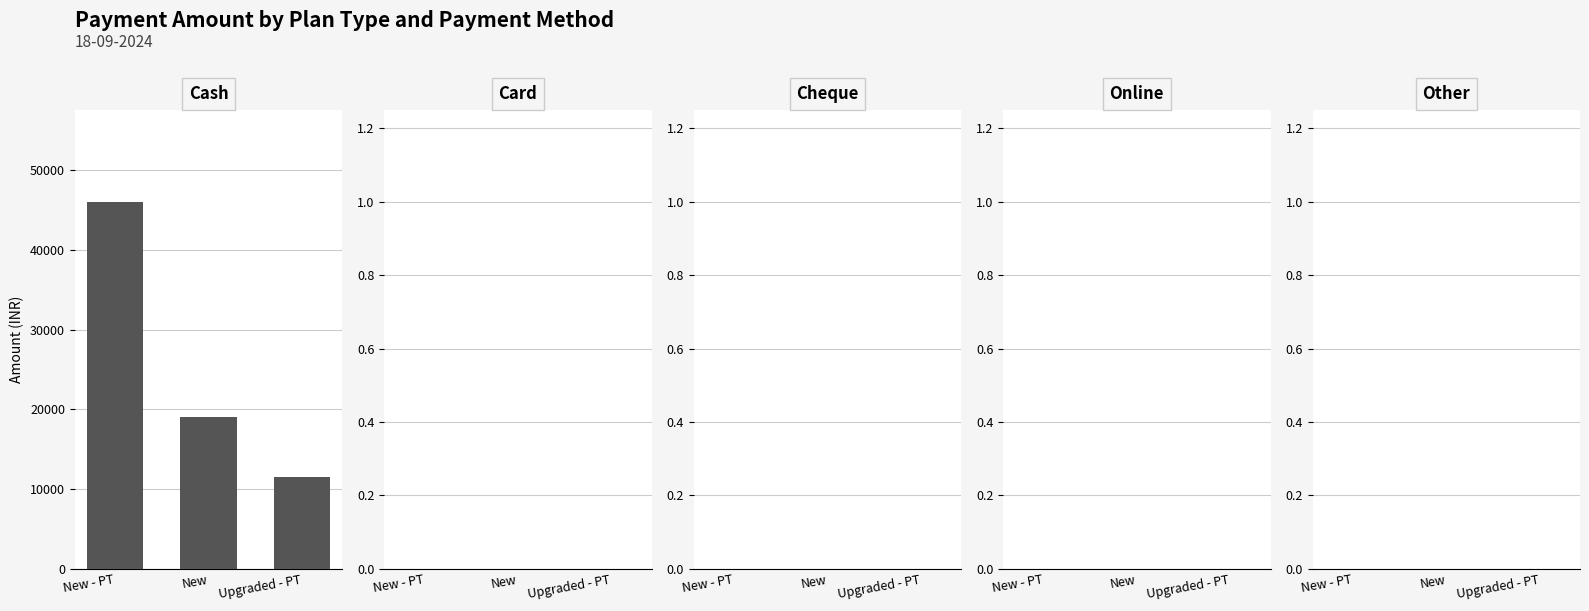

What is the label of the 1st bar from the left?

New - PT